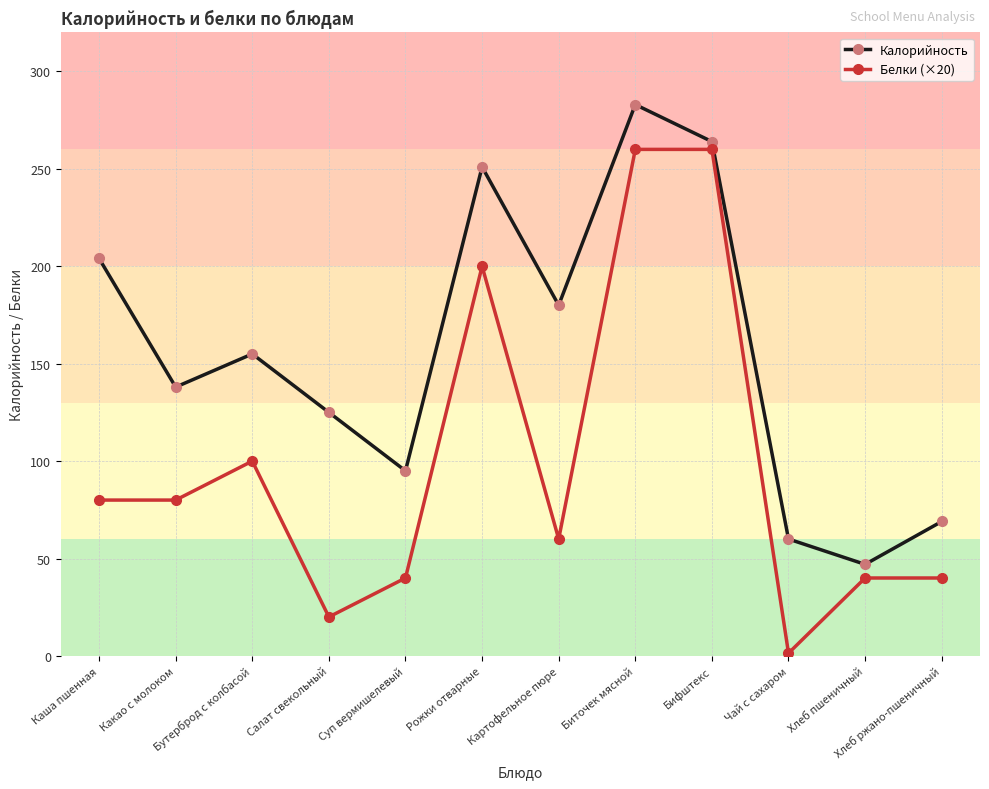

How many lines are shown in the chart?

2